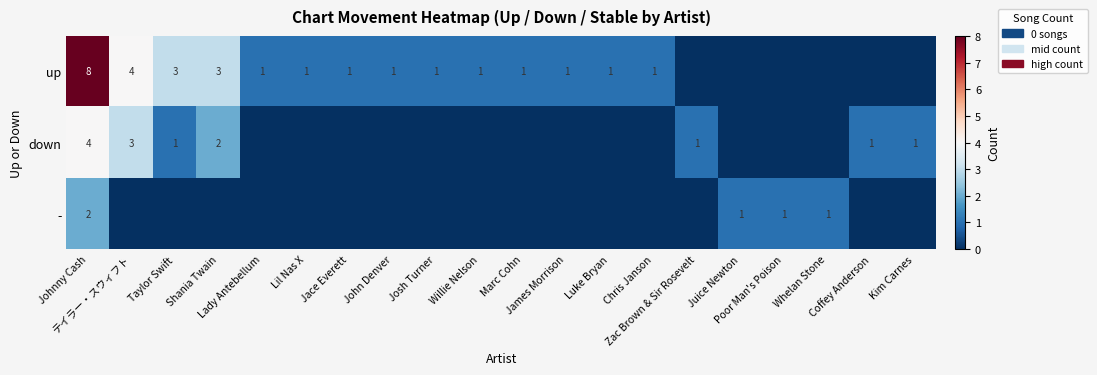

At how many categories does at least one series exceed 3?

2